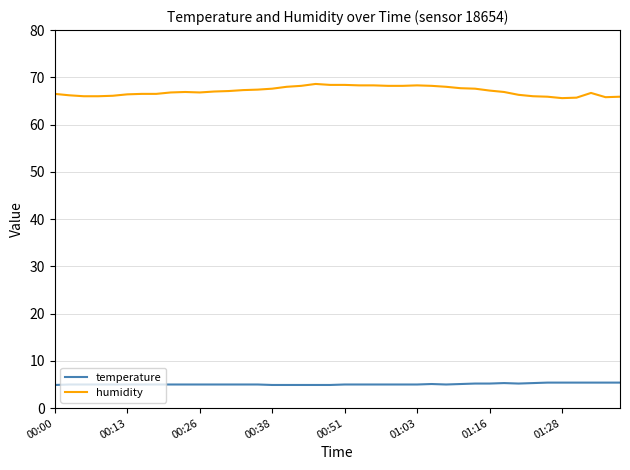

List the series in order of their overall mean, highest first.

humidity, temperature